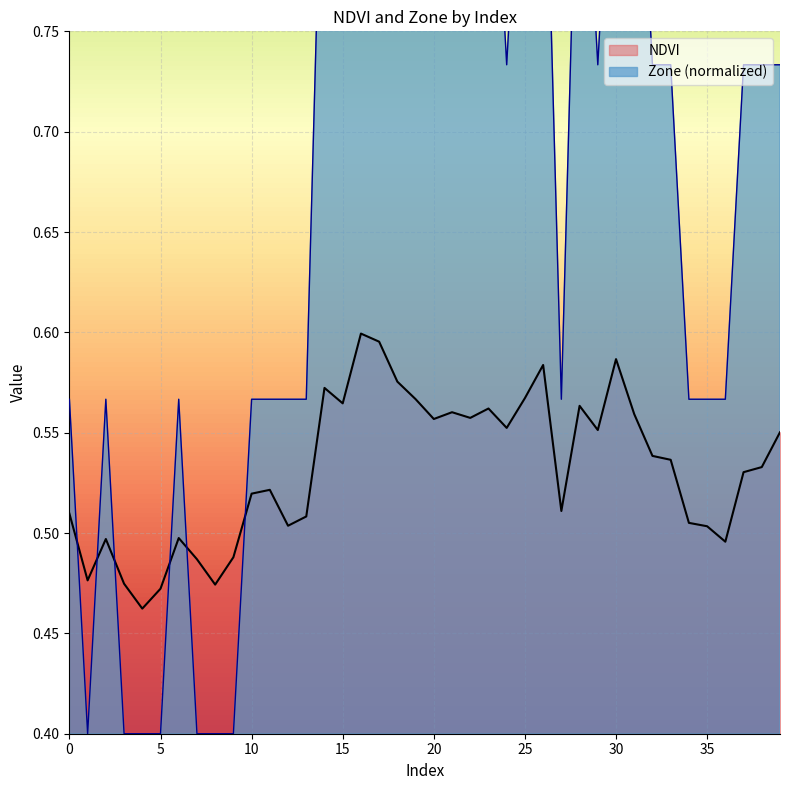

Count the number of categories in the chart.

40